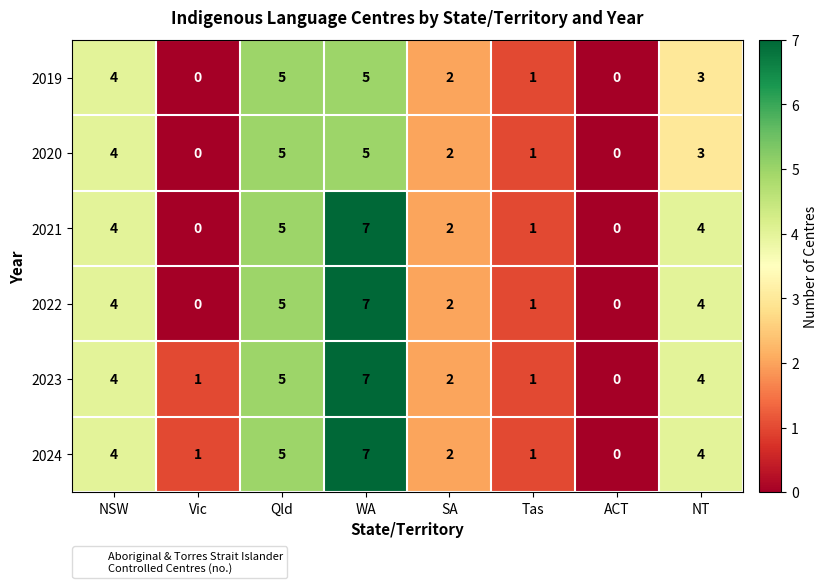

What is the difference between the maximum and second lowest values in the 2020 series?

5